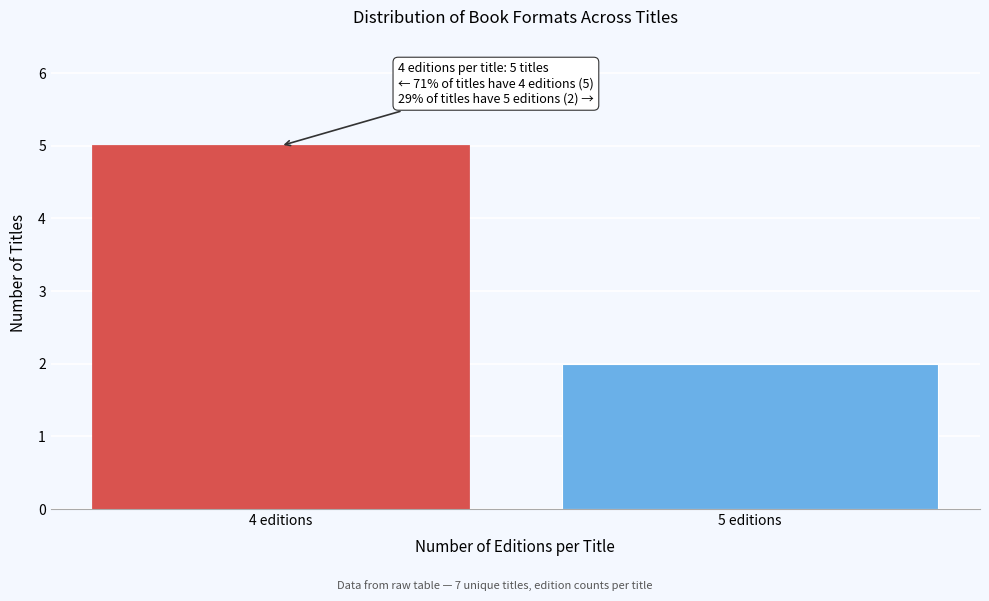

Reading left to right, transcribe all the data shown in this chart.

4 editions=5	5 editions=2